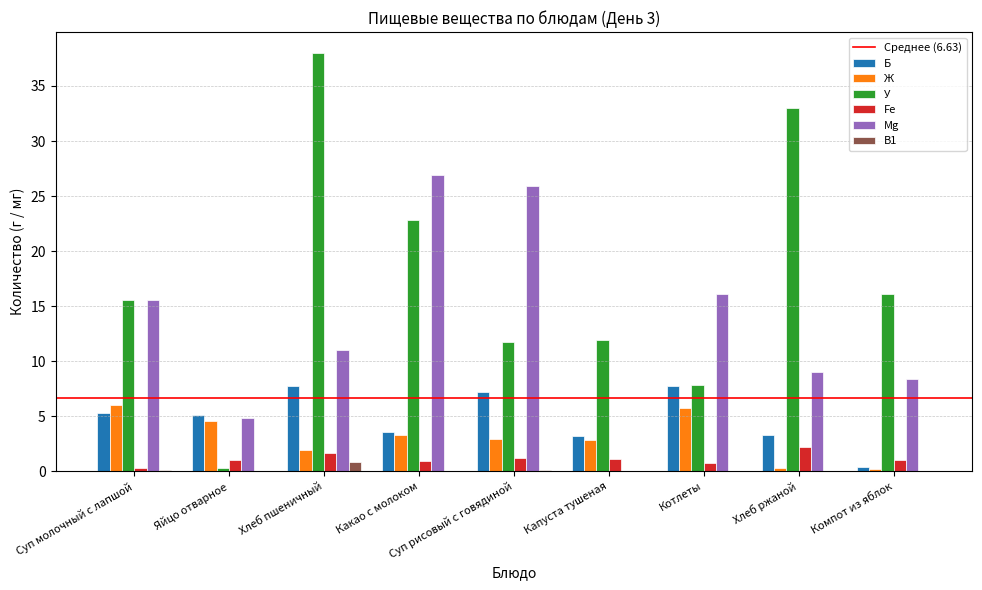

What is the total value across all series at Суп рисовый с говядиной?

49.1